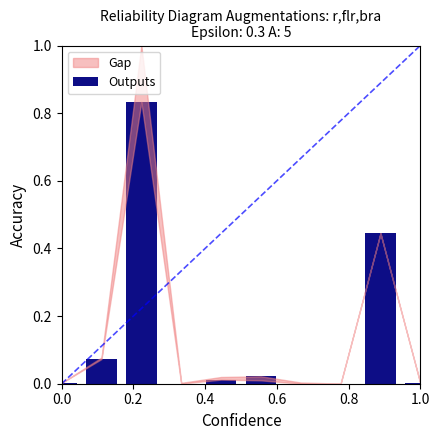

What is the sum of all values?

1.4